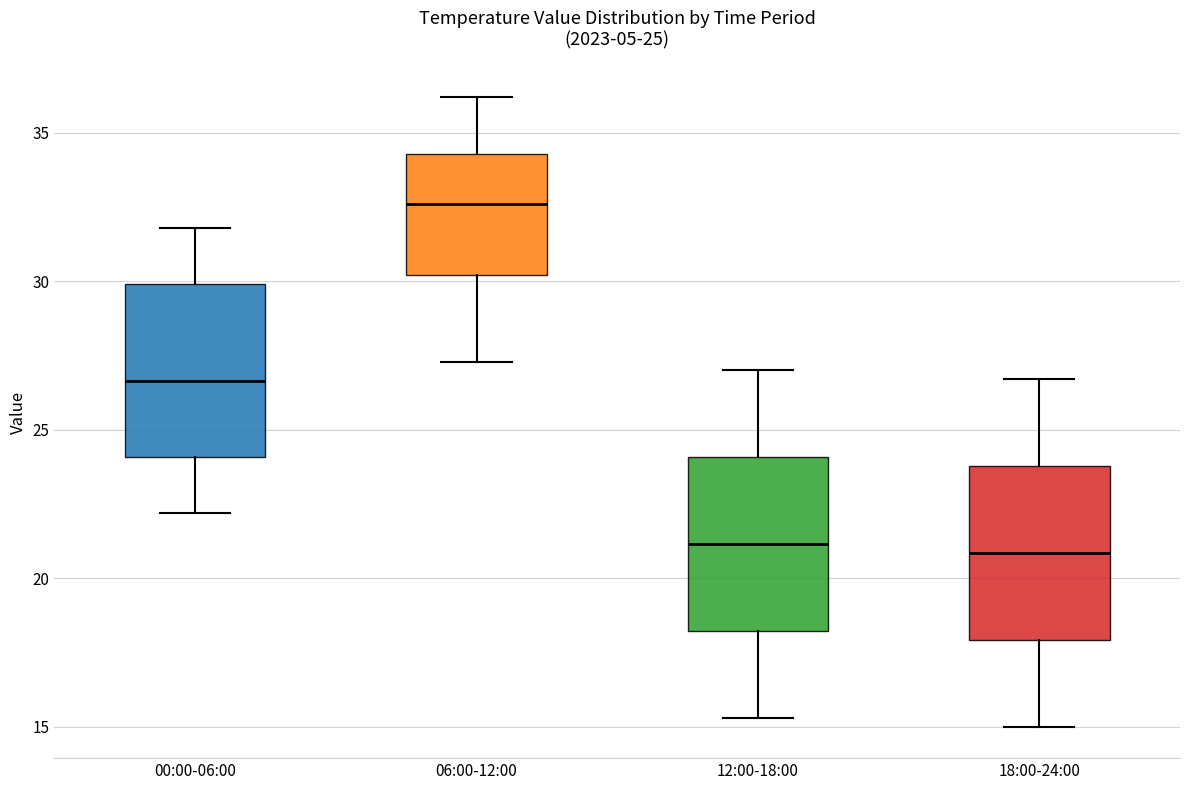

Which box has the highest median line?

06:00-12:00